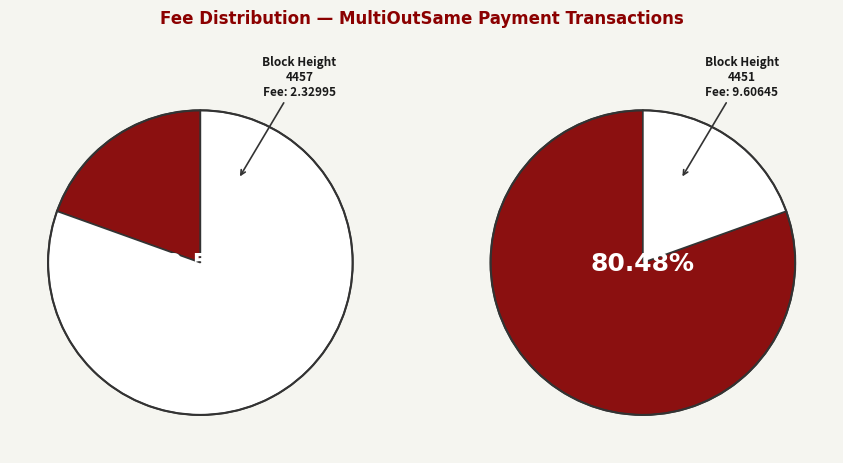

Count the number of slices in the pie.

2